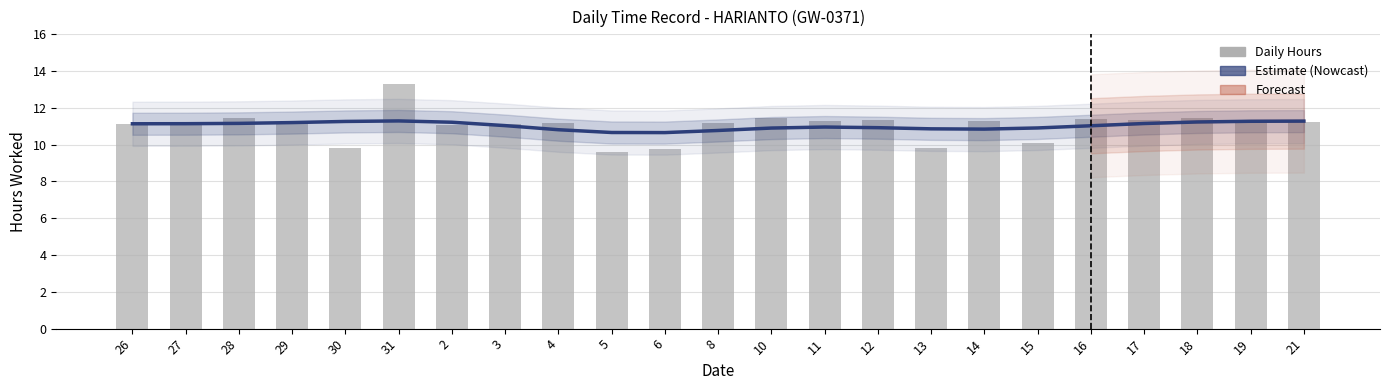

Reading left to right, transcribe all the data shown in this chart.

11.1	11.1	11.4	11.1	9.8	13.3	11.1	11.1	11.2	9.6	9.8	11.2	11.4	11.3	11.3	9.8	11.3	10.1	11.4	11.3	11.4	11.3	11.2